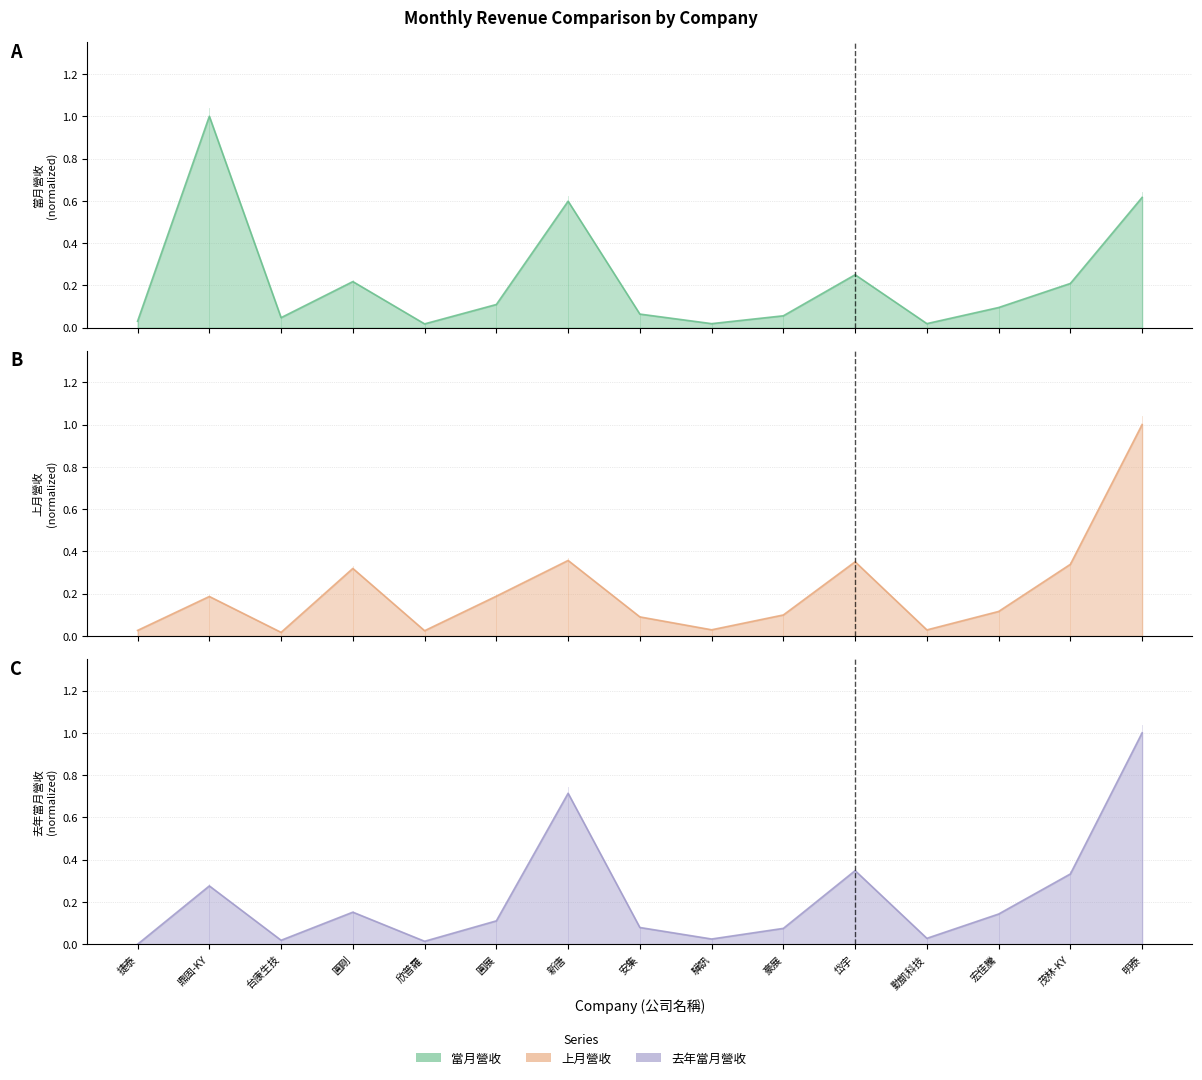

What is the value of the 上月營收 point at the 8th from the left?

0.1